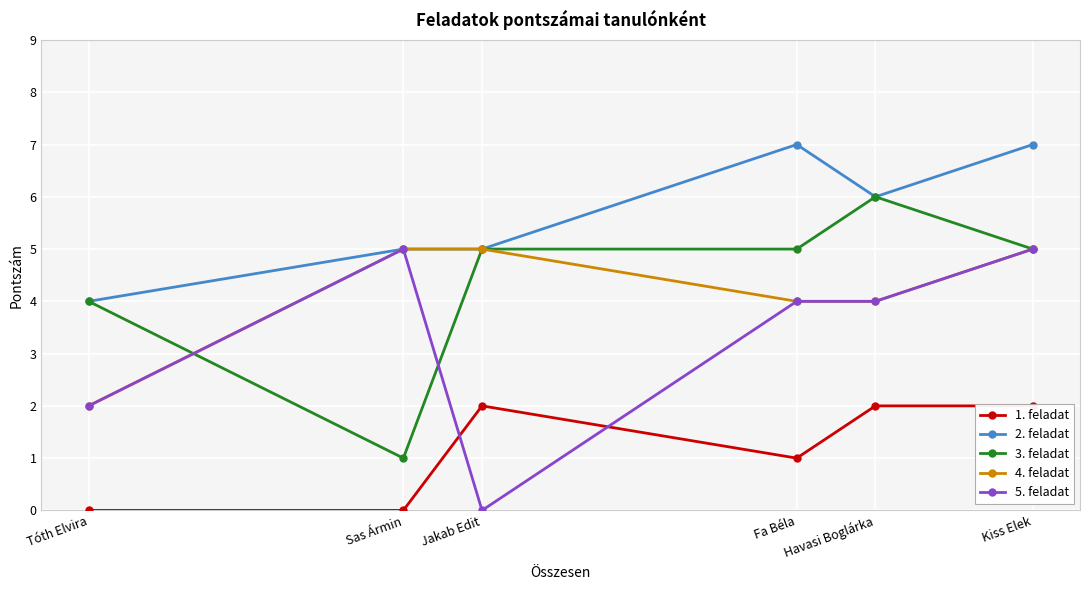

What are all the series names shown in the legend?

1. feladat, 2. feladat, 3. feladat, 4. feladat, 5. feladat